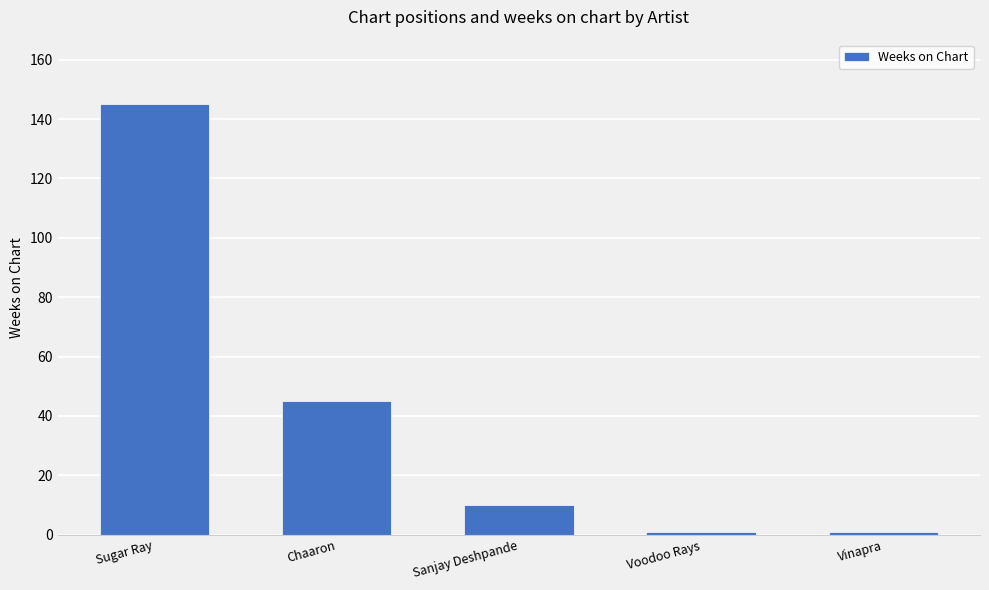

What is the sum of the values at Sanjay Deshpande and Chaaron?

55